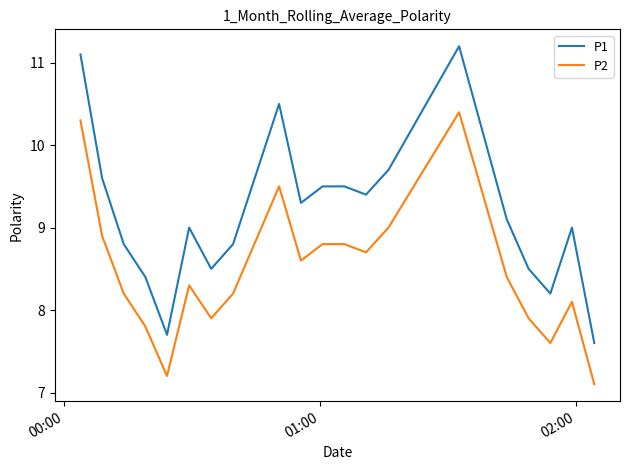

How many interior local valleys does the P1 series have?

5